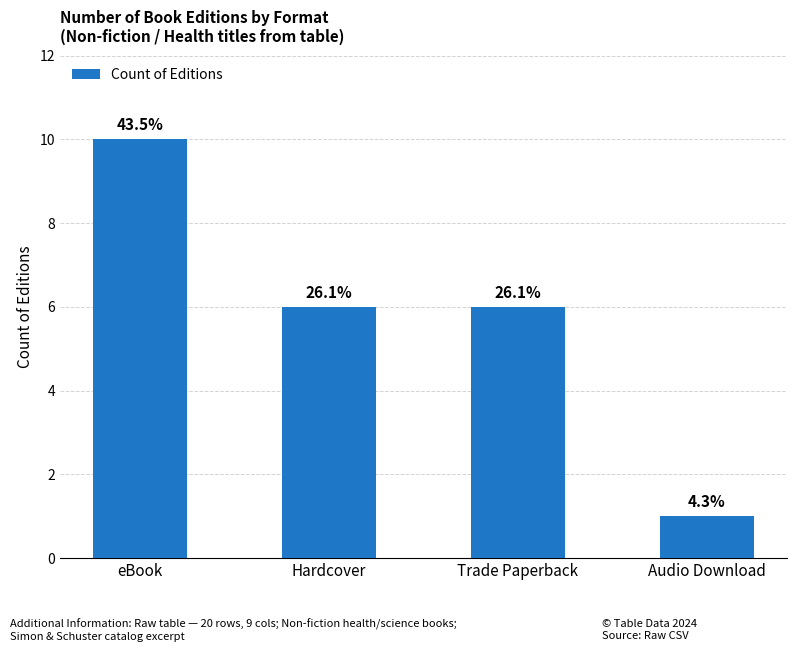

Reading left to right, extract all data points from this chart.

eBook=10	Hardcover=6	Trade Paperback=6	Audio Download=1